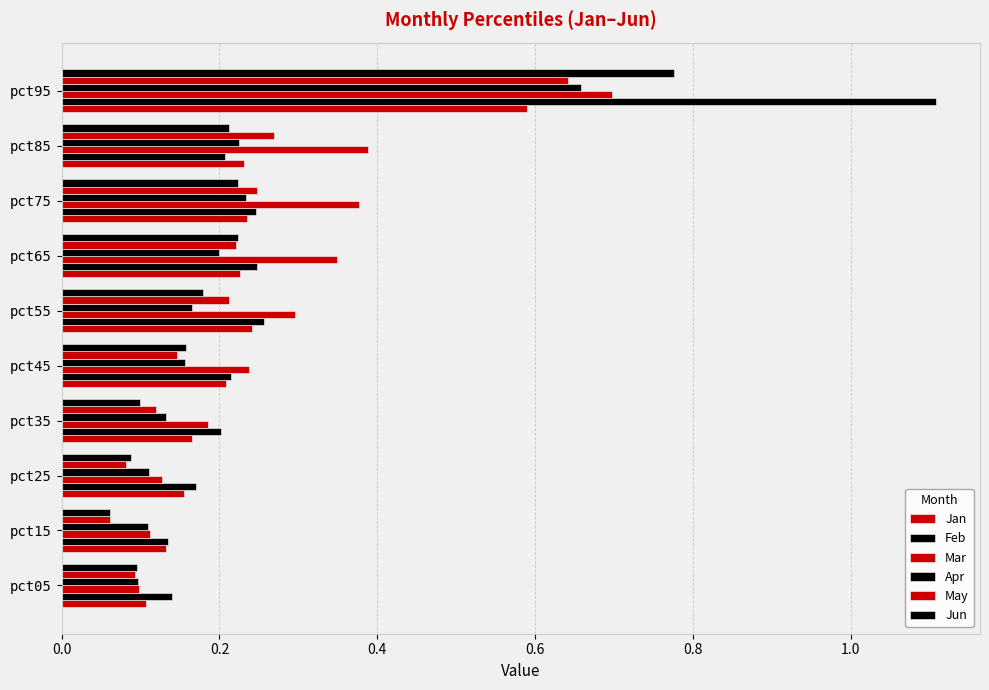

How many distinct data groups are displayed?

6